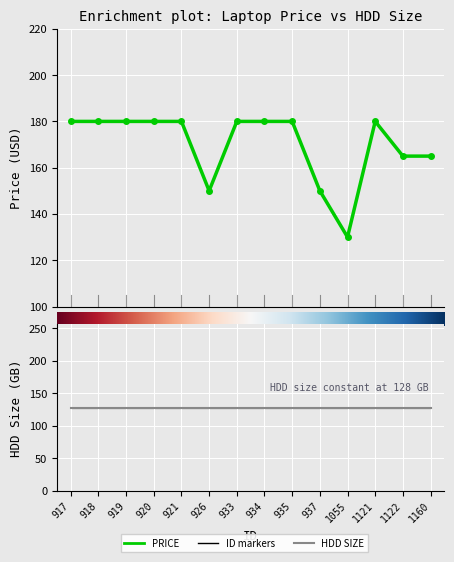

How many PRICE values are between 165 and 180?

11